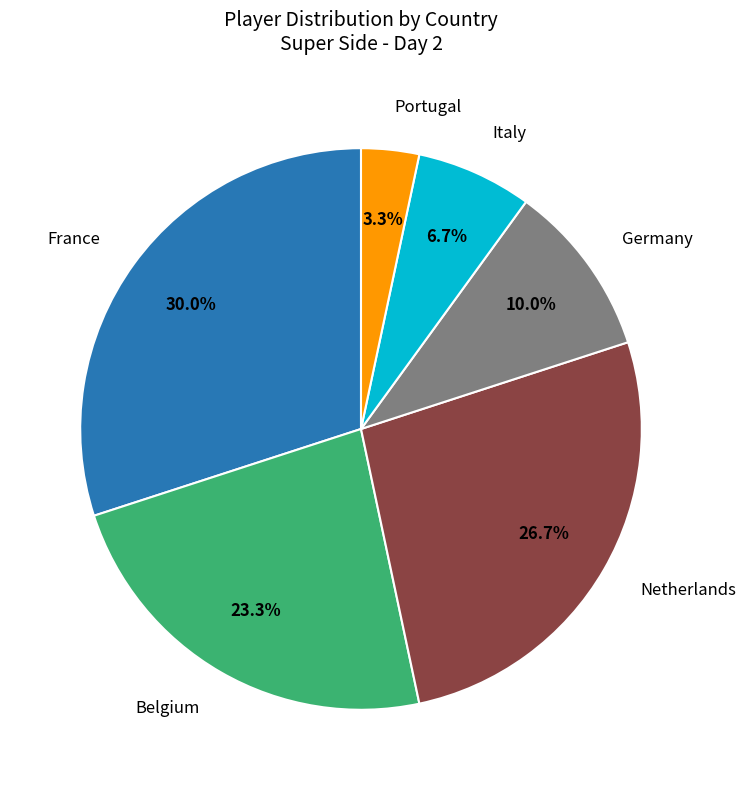

Is there a majority slice in this chart?

No